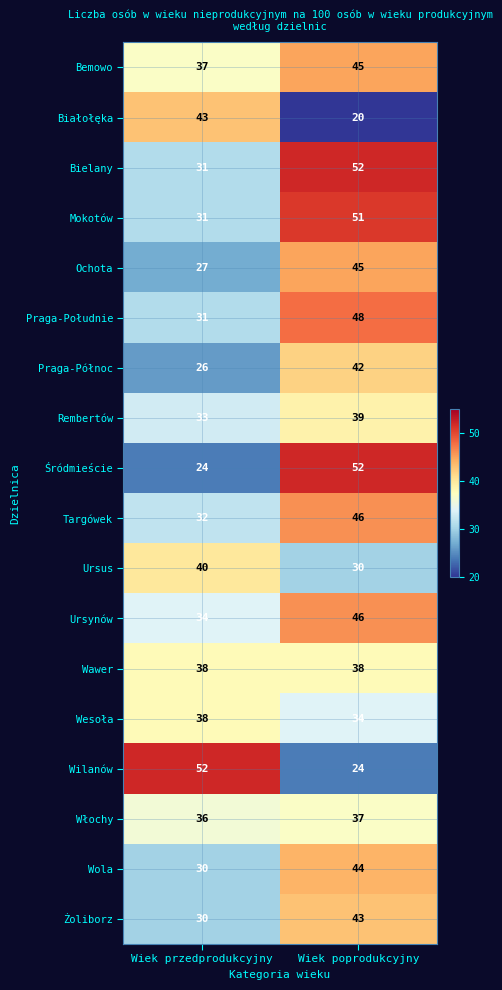

At which label does Mokotów reach its minimum?

Wiek przedprodukcyjny